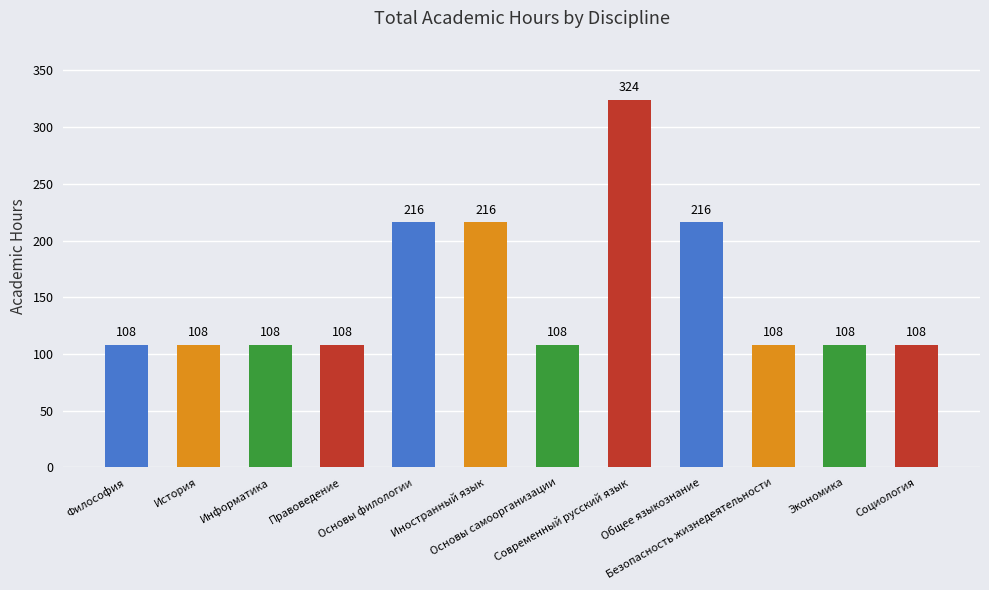

Which has a higher value, История or Общее языкознание?

Общее языкознание